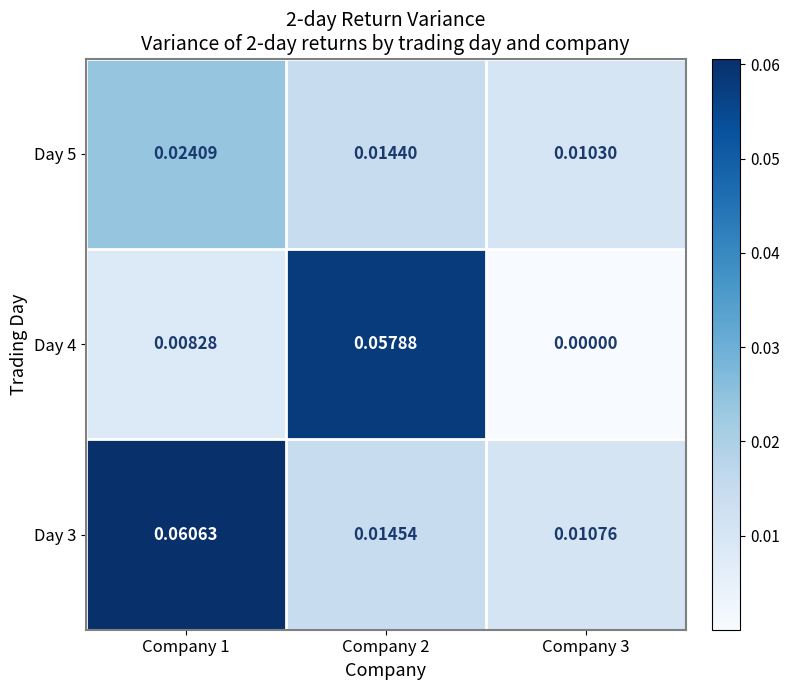

Is the value of Day 4 at Company 3 greater than the value of Day 3 at Company 1?

No